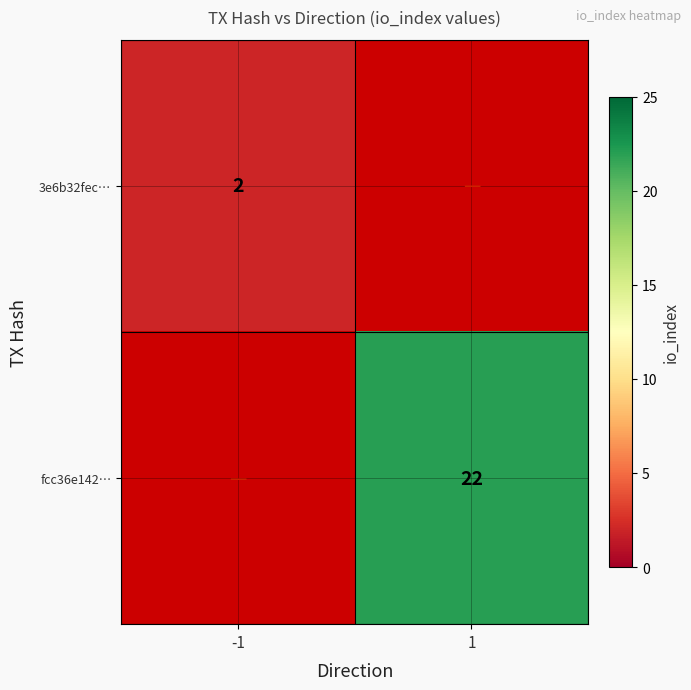

The value of fcc36e142… at 1 is 14. True or false?

False